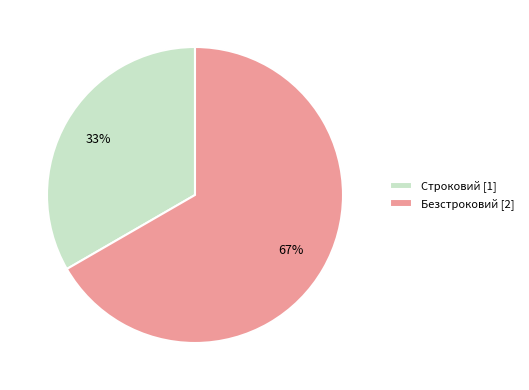

What is the smallest slice in the pie chart?

Строковий